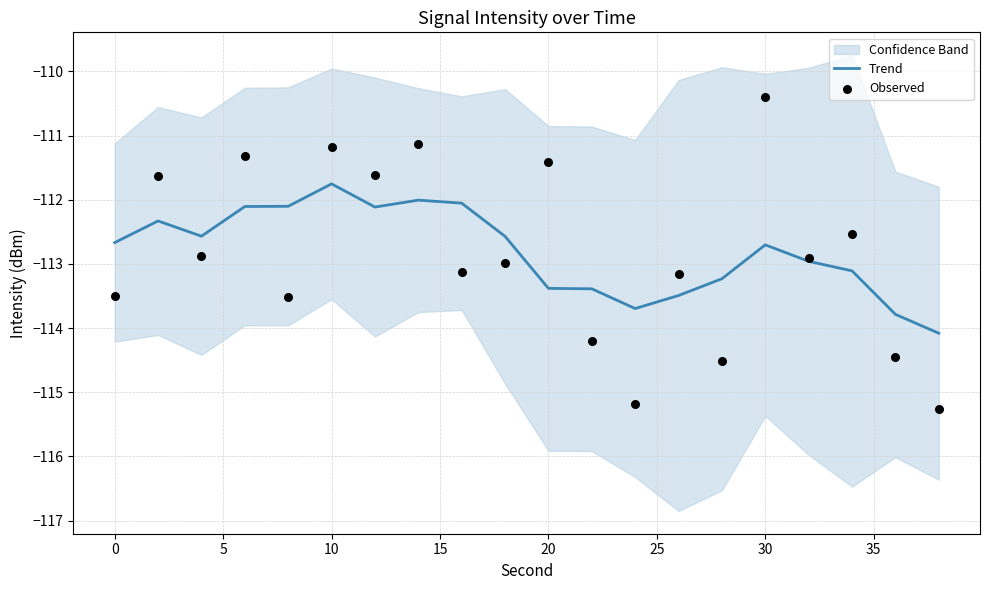

Which series contains the highest Y value?

Observed